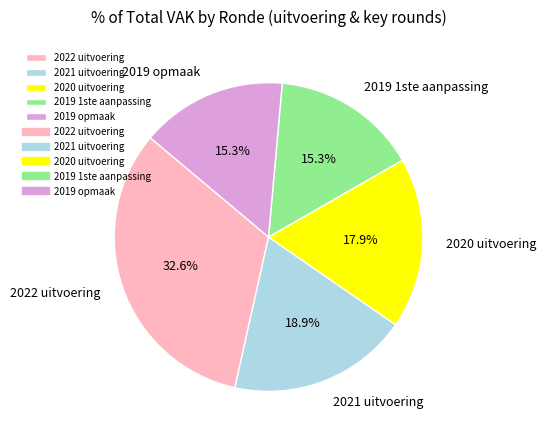

Does 2019 1ste aanpassing represent more than half of the total?

No